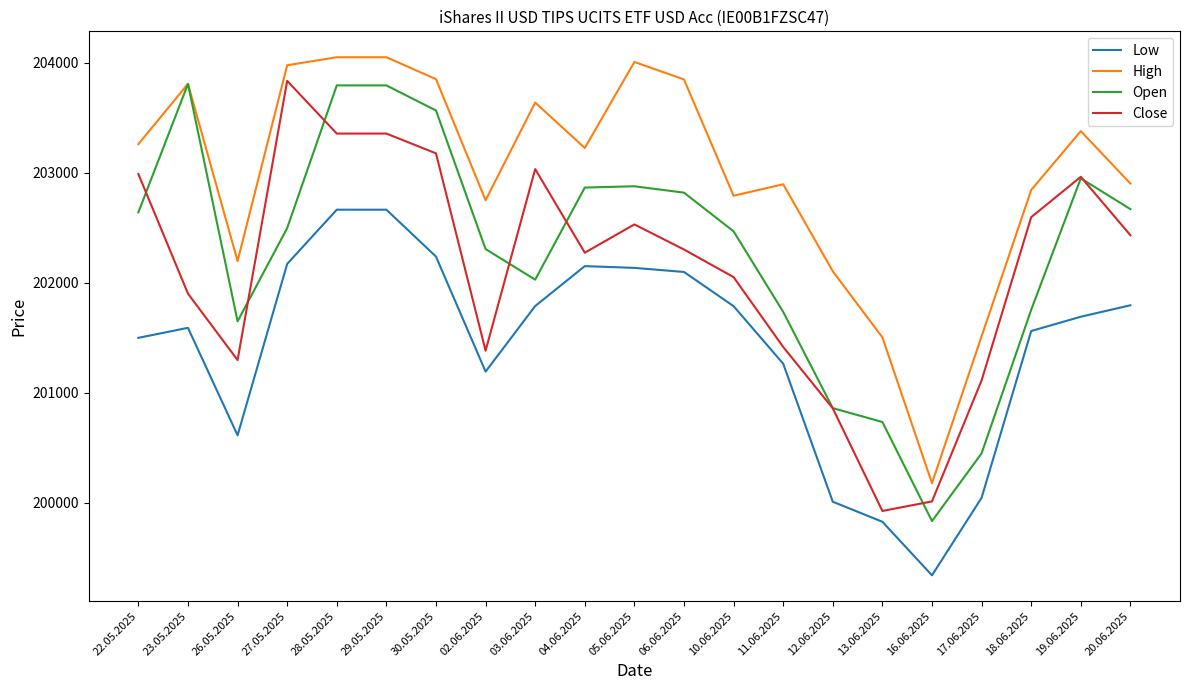

At 26.05.2025, list the series in order from smallest to largest.

Low, Close, Open, High